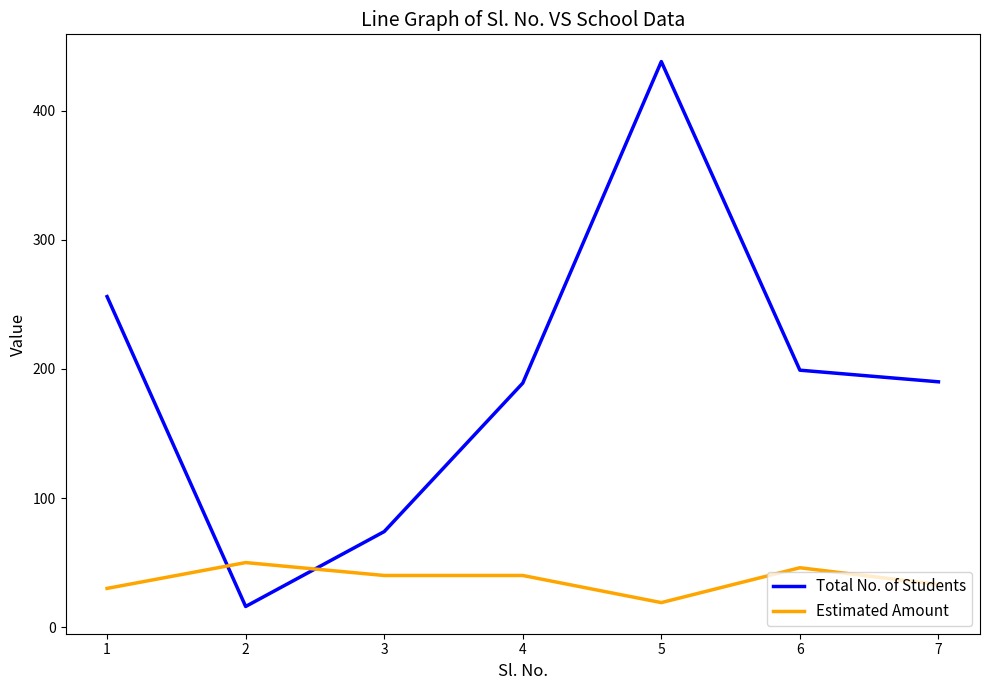

True or false: Estimated Amount has a value of 19 at 5.

True